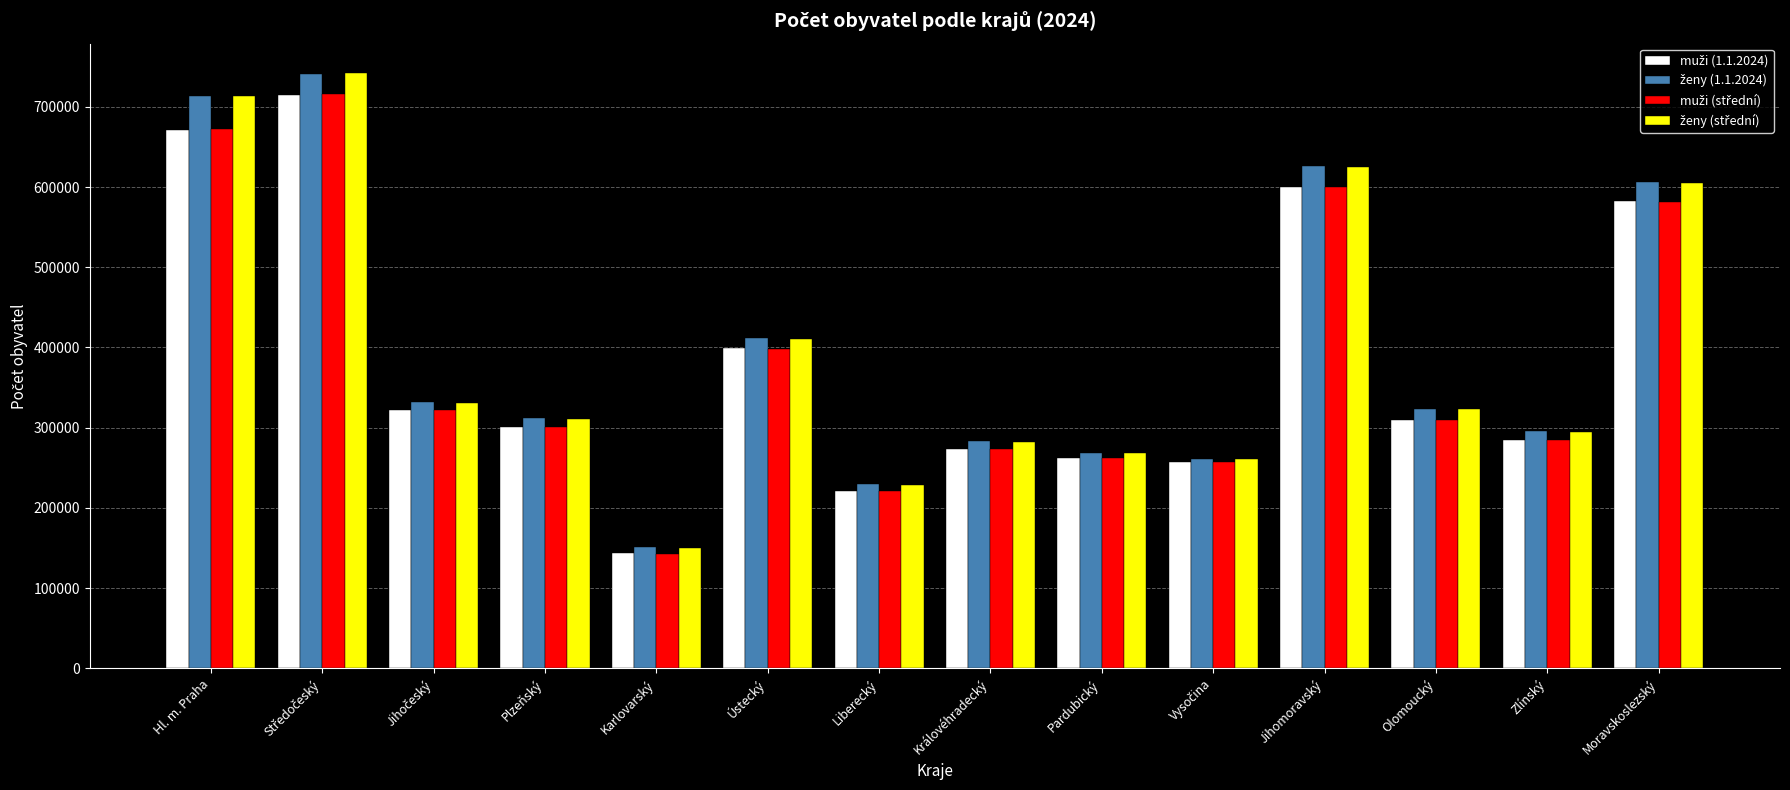

What is the total value across all series at Liberecký?

900313